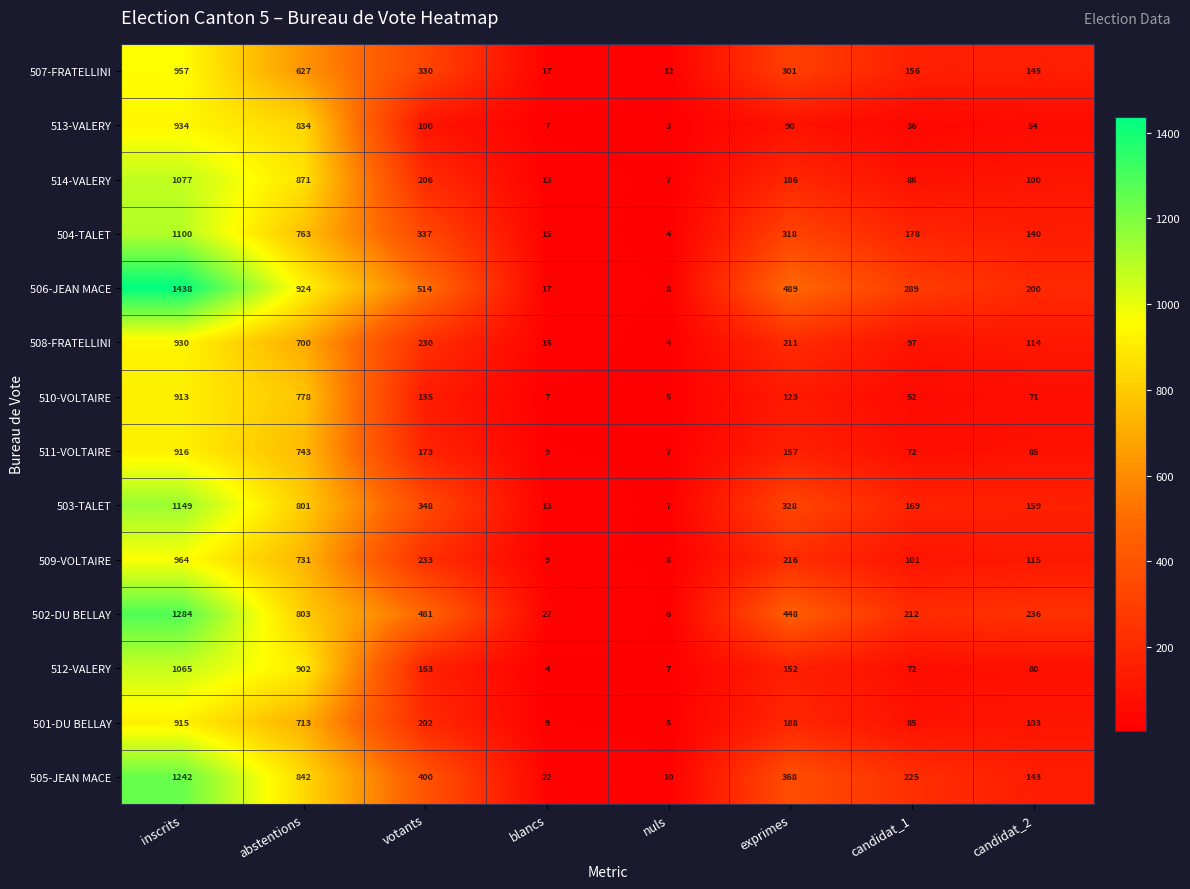

At which label is 510-VOLTAIRE closest to 459?

abstentions